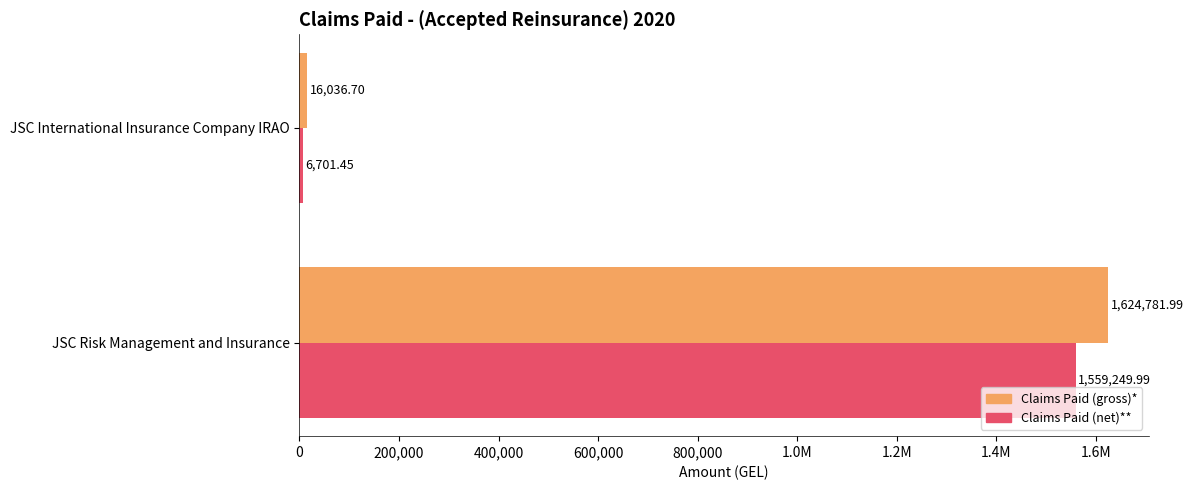

What is the difference between the maximum and minimum values in the Claims Paid (gross)* series?

1608745.3